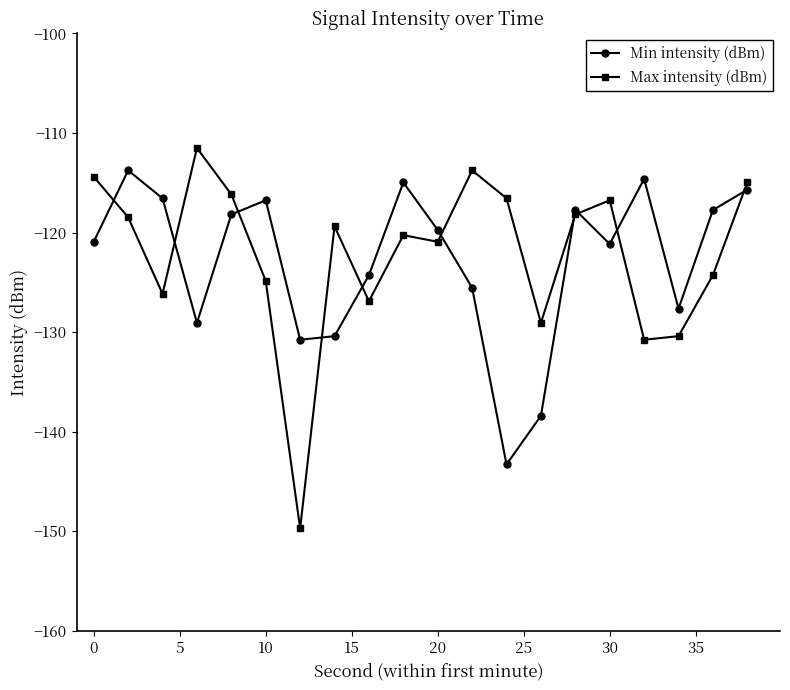

True or false: Max intensity (dBm) has more than 1 points higher than both neighbors.

True